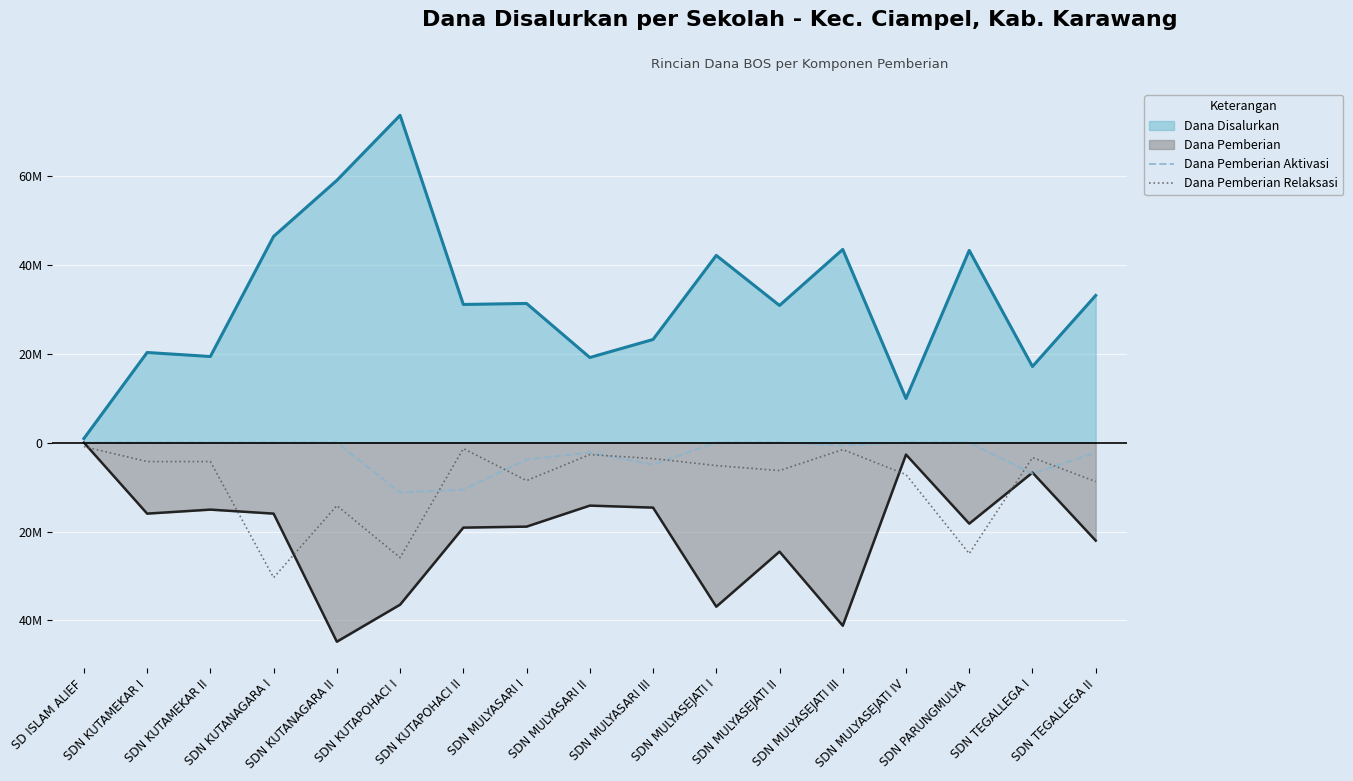

How many data points does each series have?

17